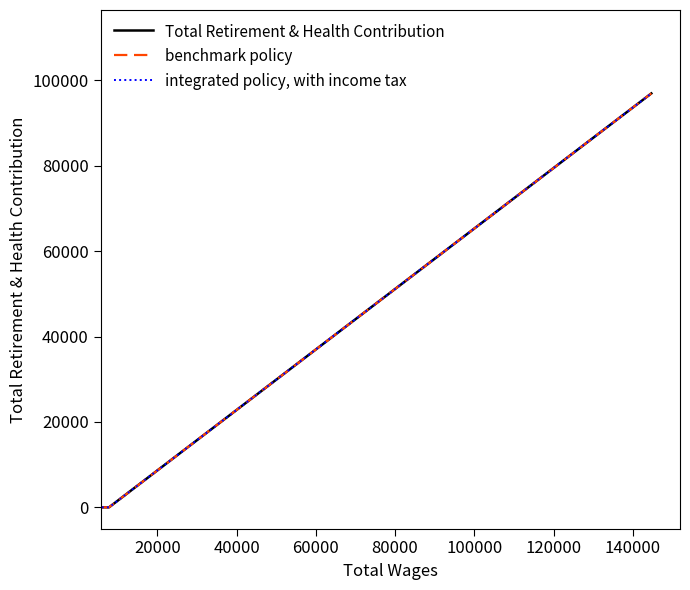

Does the chart have visible grid lines?

No